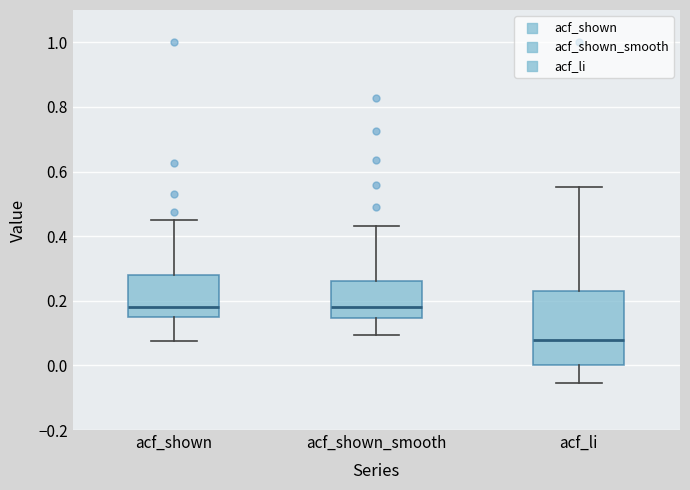

Which box's median line is the lowest?

acf_li